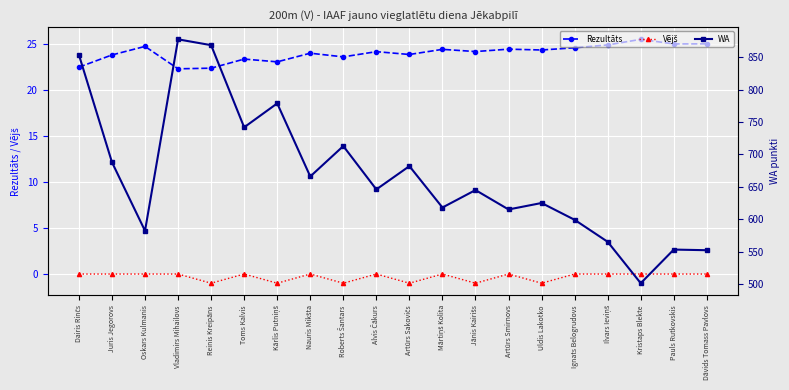

How many data points in WA are above 646?

9